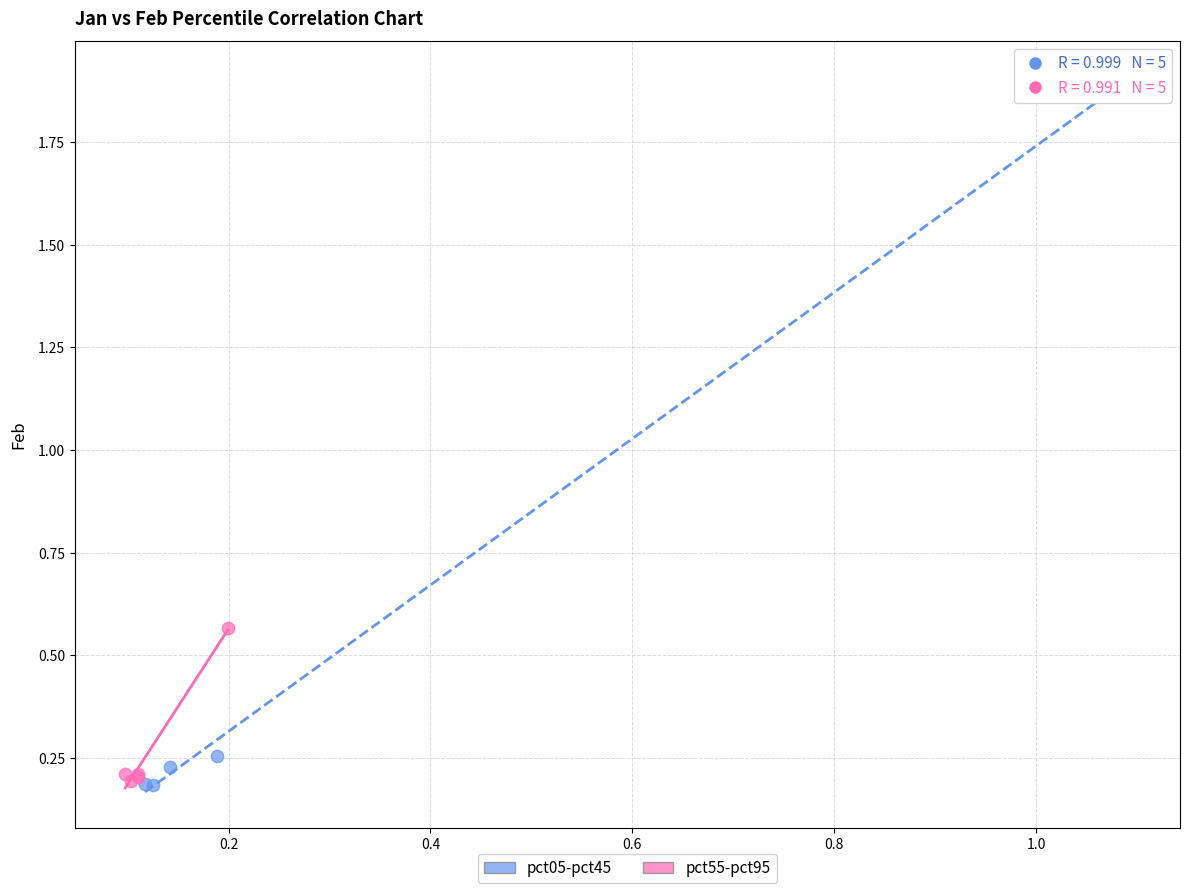

Which series has the widest spread of Y values?

pct05-pct45